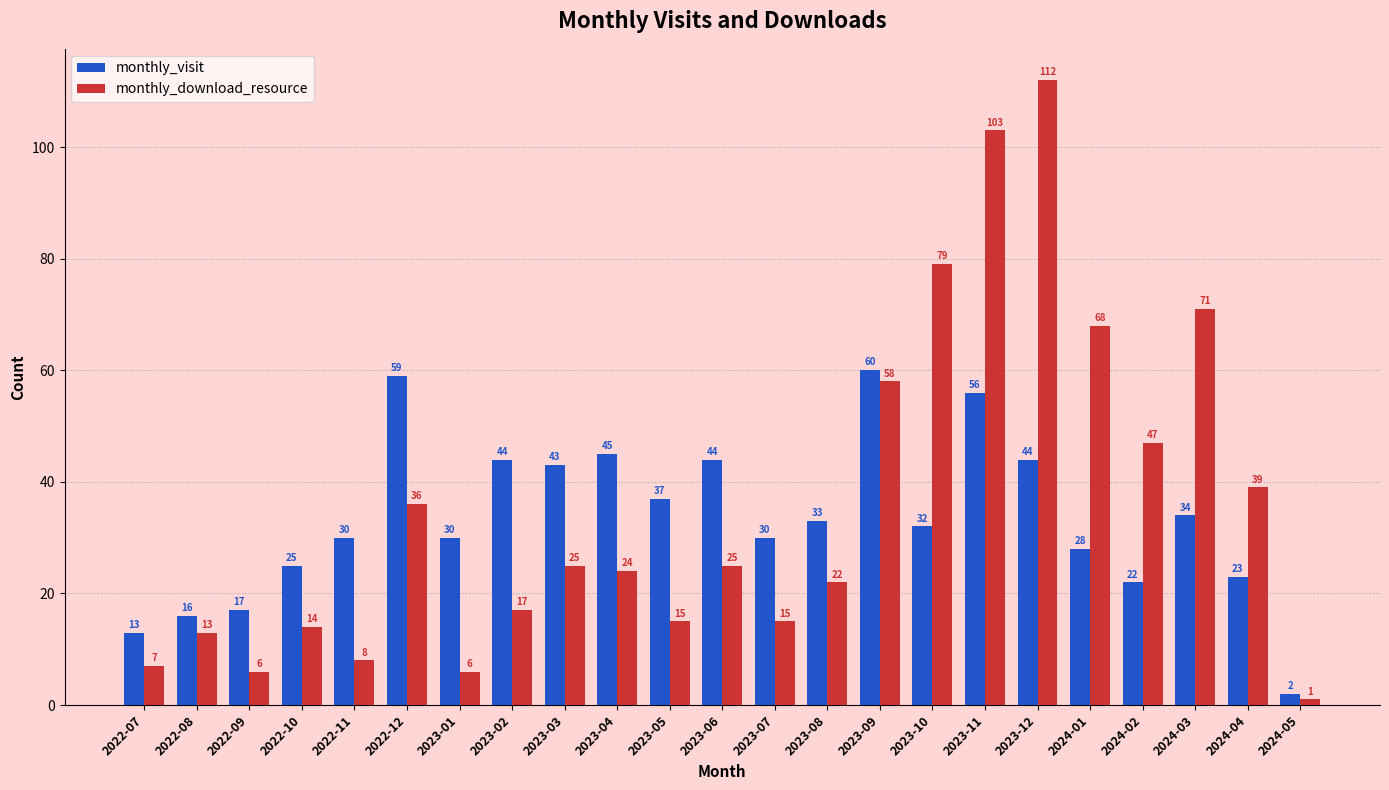

What is the difference between the highest and lowest values at 2023-08?

11